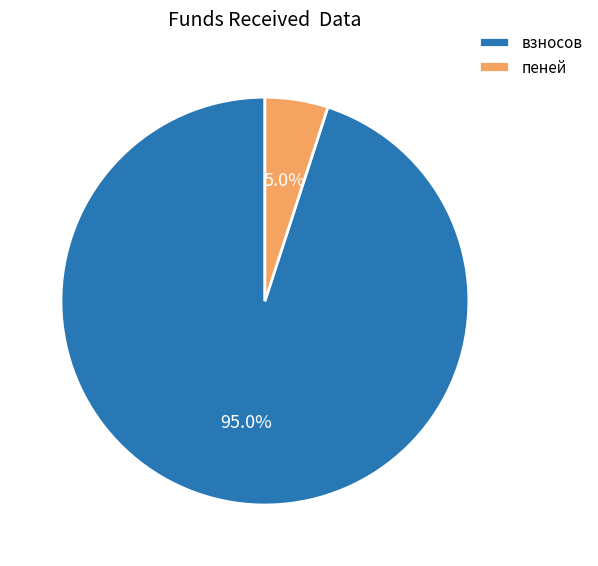

Count the number of slices in the pie.

2